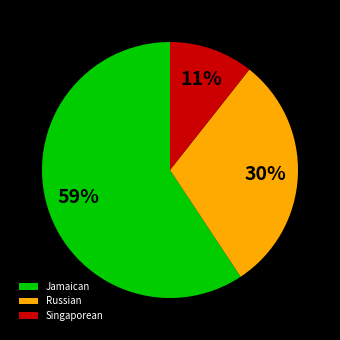

To the nearest percent, what is the average slice percentage?

33%